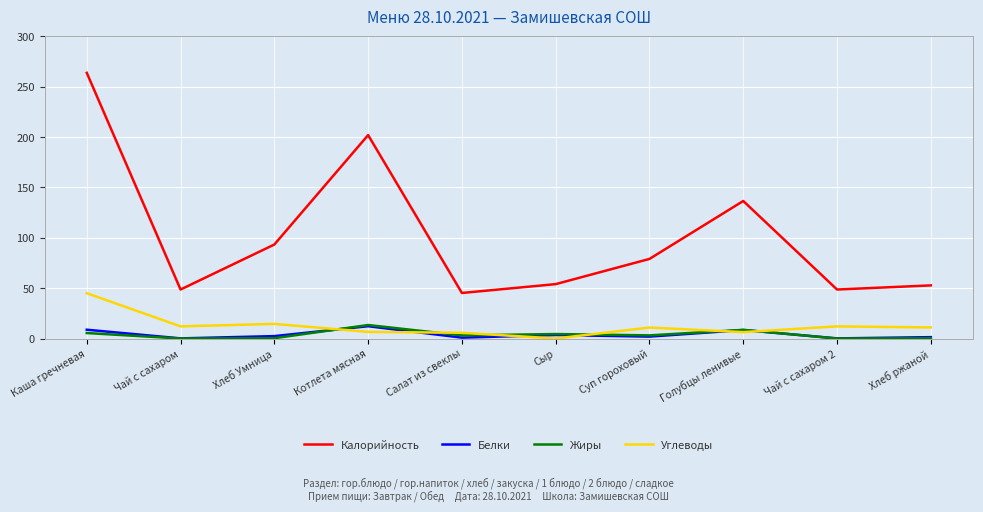

Between Голубцы ленивые and Хлеб ржаной, which series saw the biggest shift?

Калорийность